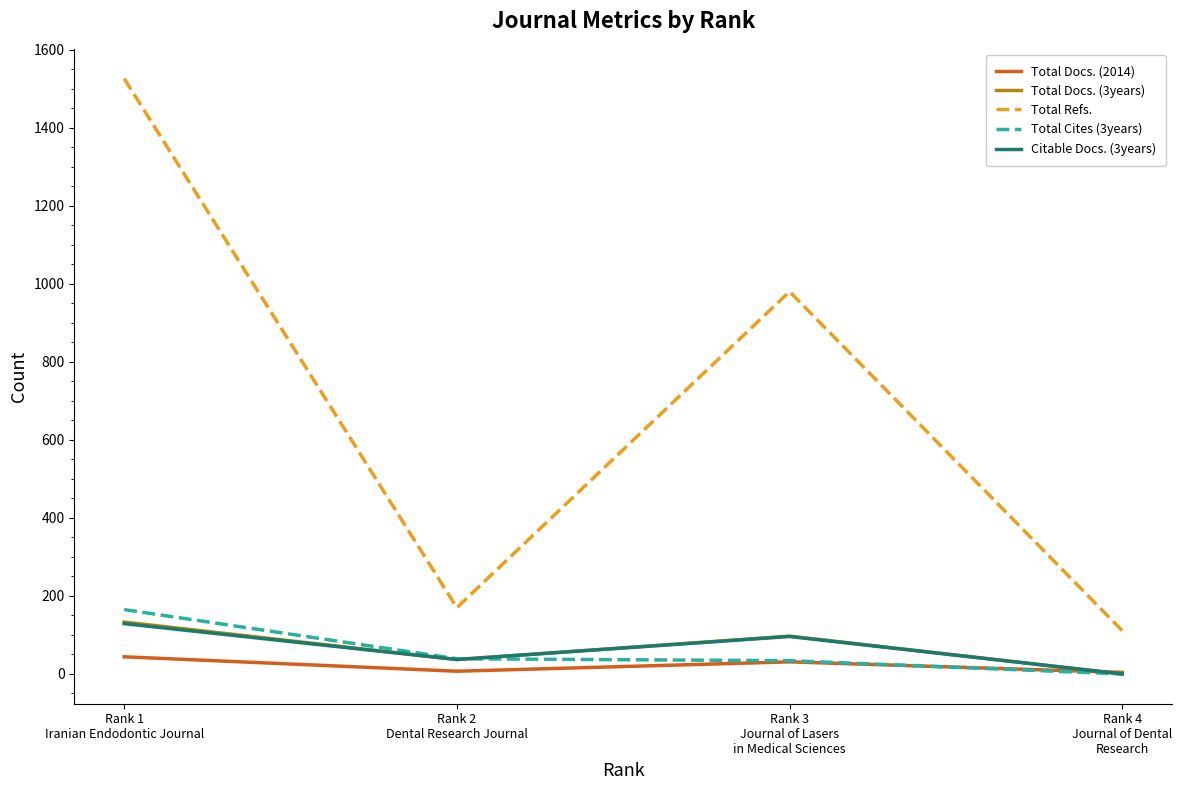

Is this an area chart (filled region under the line)?

No